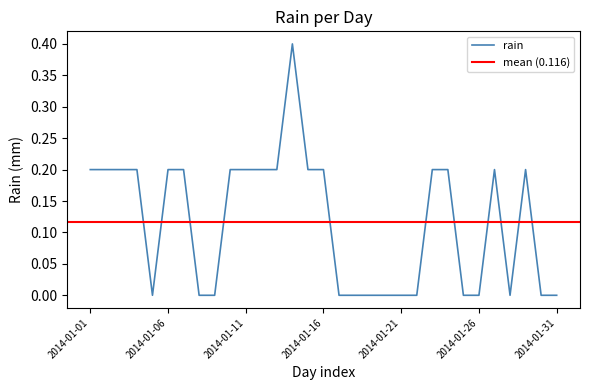

What is the value of the 27th point from the left?

0.2